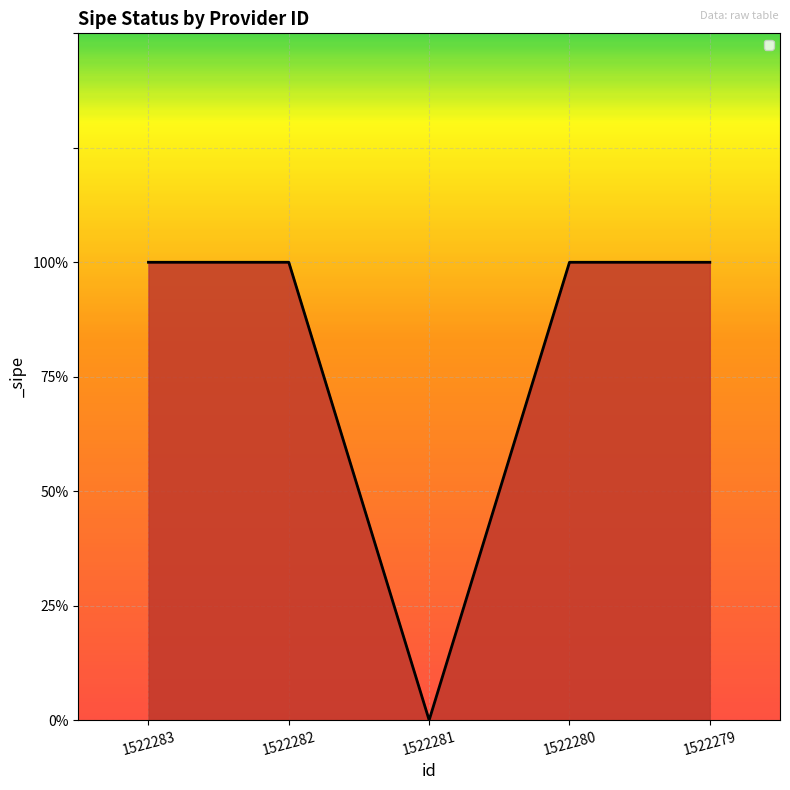

Does the chart display data point markers on the line(s)?

No